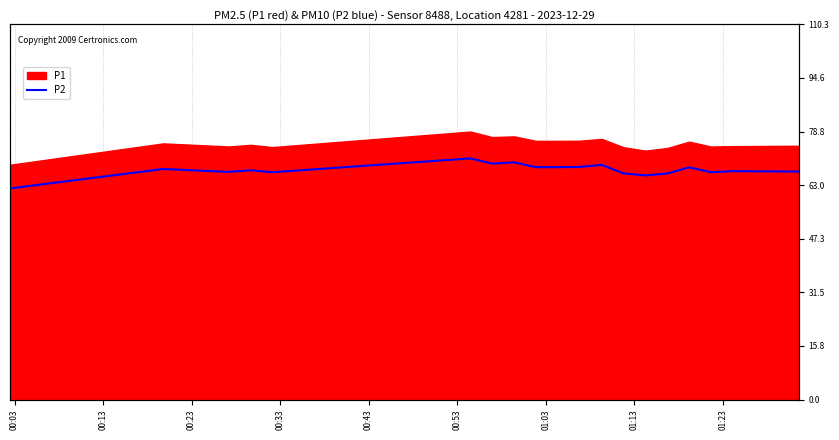

What is the maximum value shown in the chart?

78.8